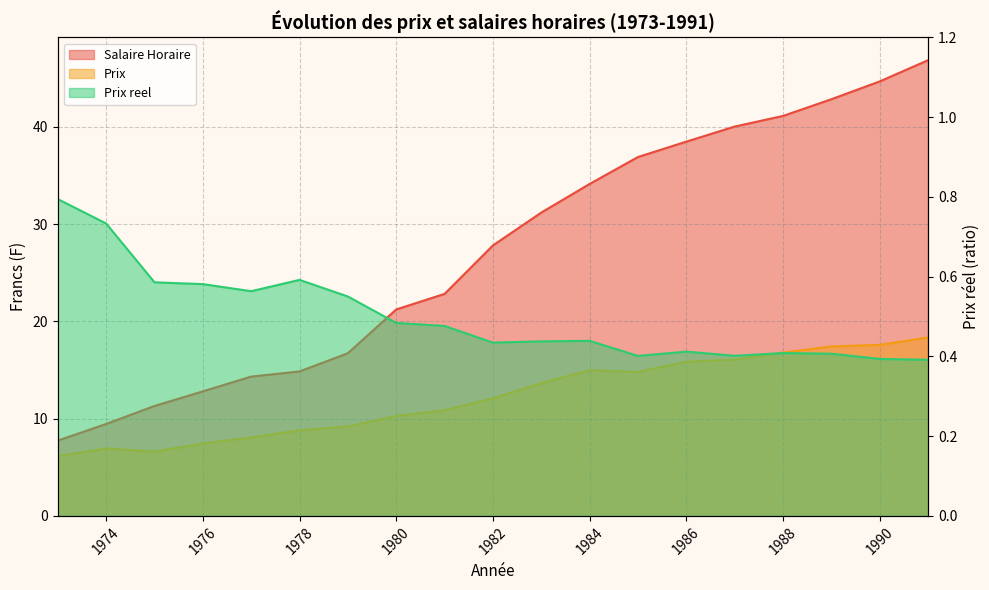

Is it true that Prix equals 15.0 at 1984?

True